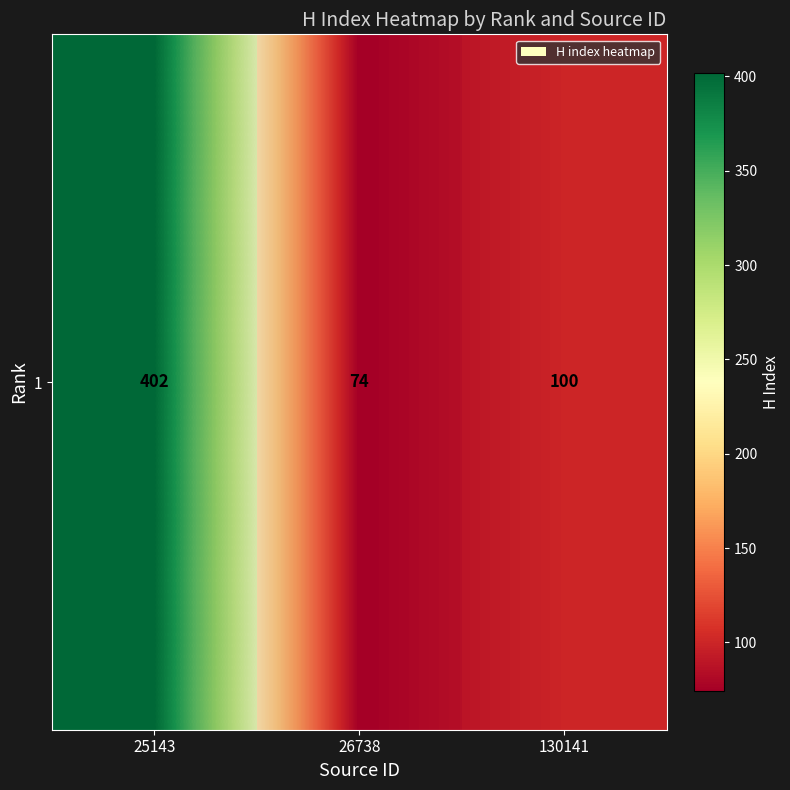

At which label is the value closest to 238?

130141